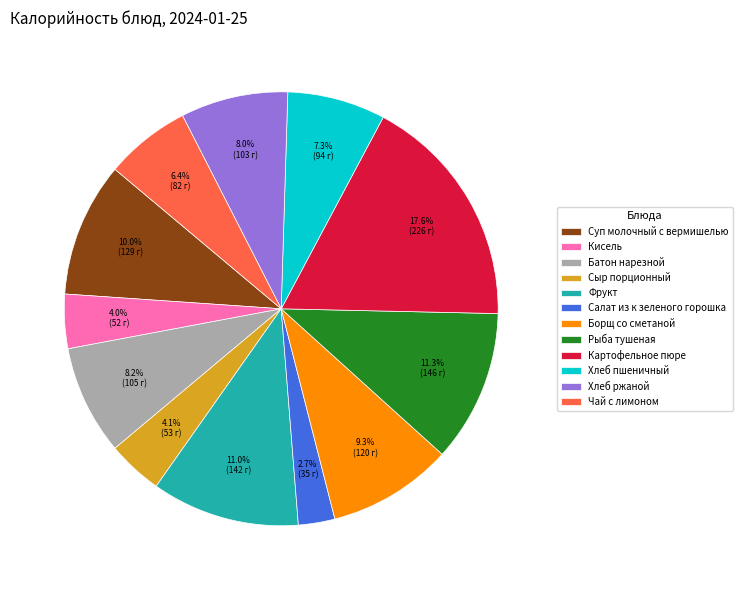

Is there a majority slice in this chart?

No